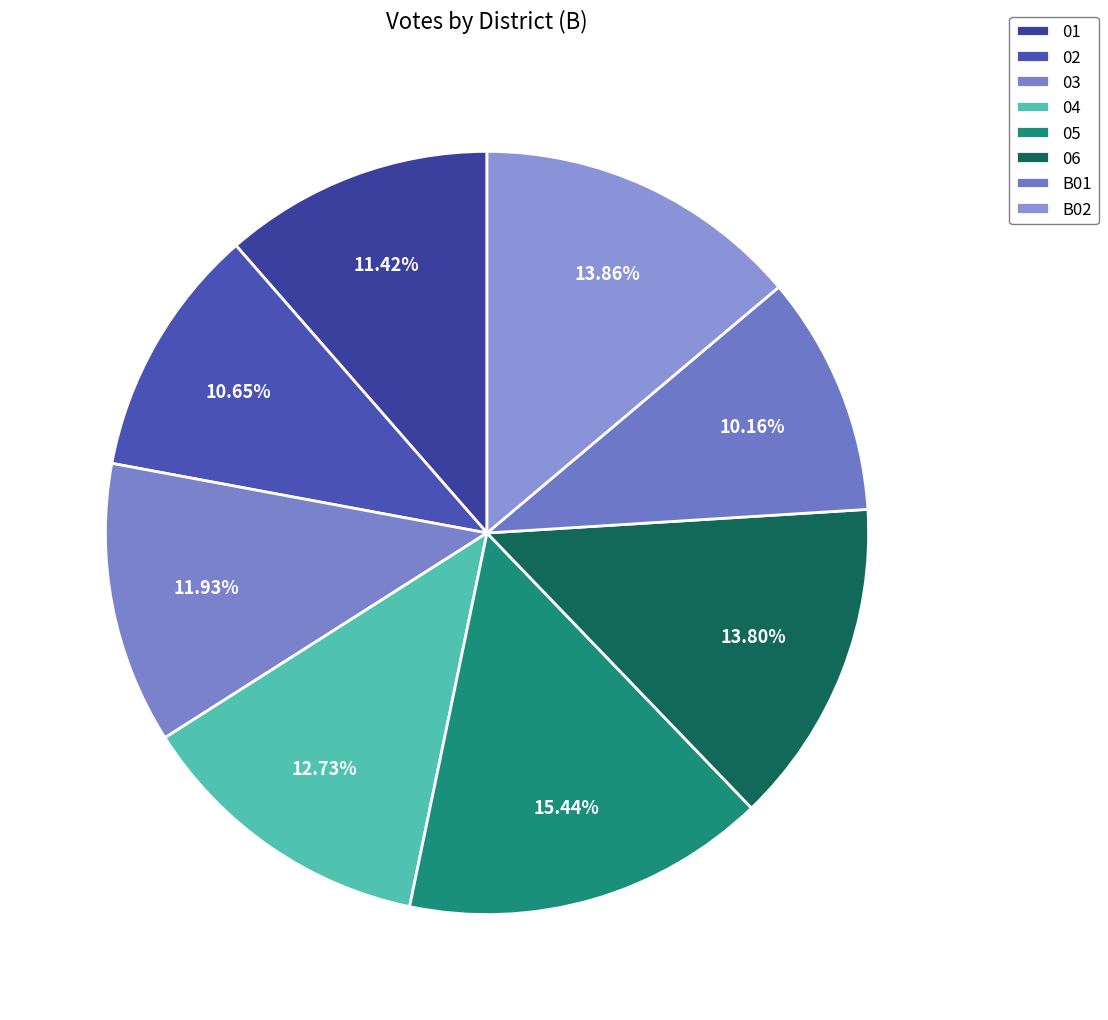

Rank the categories by value from highest to lowest.

05, B02, 06, 04, 03, 01, 02, B01